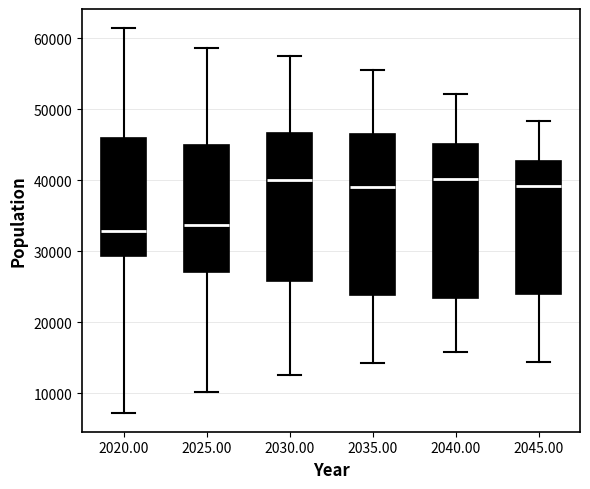

Reading left to right, read every box against the y-axis: the position of its median line, the range the box covers, and the ends of its whiskers. The values are not printed on the chart, so give them approximately, as read against the axis.

2020.00: median 33000, box 29000 to 46000, whiskers 7000 to 61000
2025.00: median 34000, box 27000 to 45000, whiskers 10000 to 59000
2030.00: median 40000, box 26000 to 47000, whiskers 13000 to 57000
2035.00: median 39000, box 24000 to 47000, whiskers 14000 to 55000
2040.00: median 40000, box 23000 to 45000, whiskers 16000 to 52000
2045.00: median 39000, box 24000 to 43000, whiskers 14000 to 48000